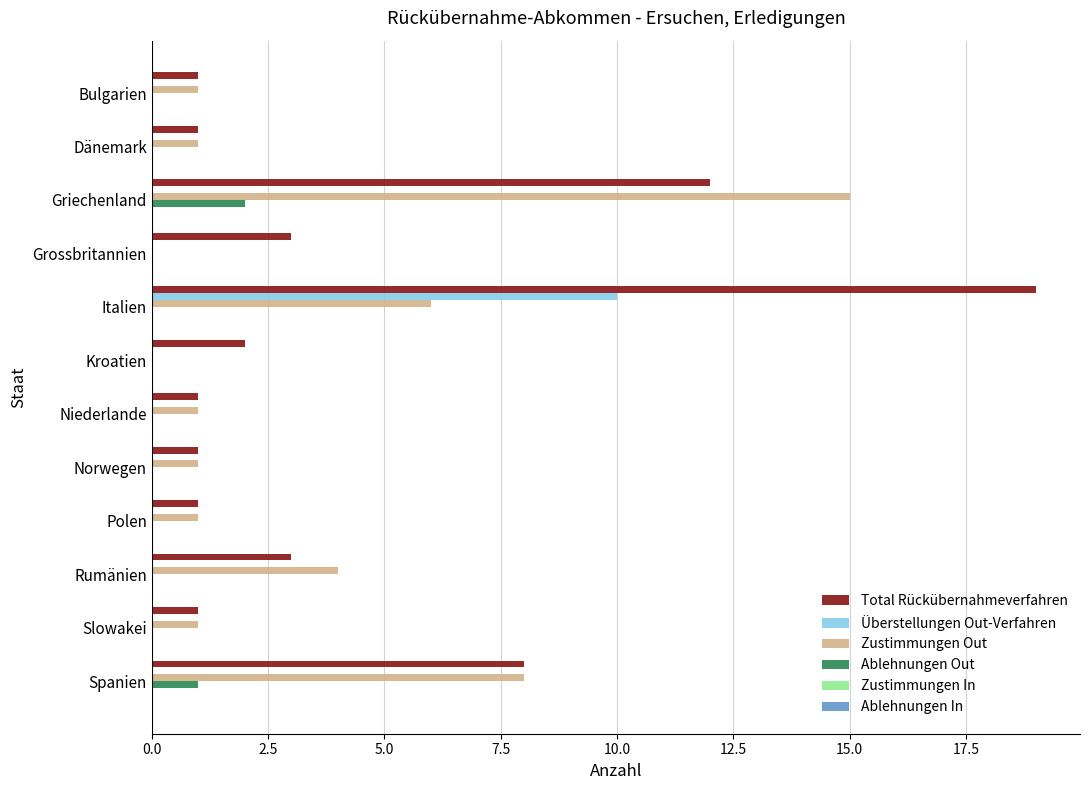

How many data points does each series have?

12